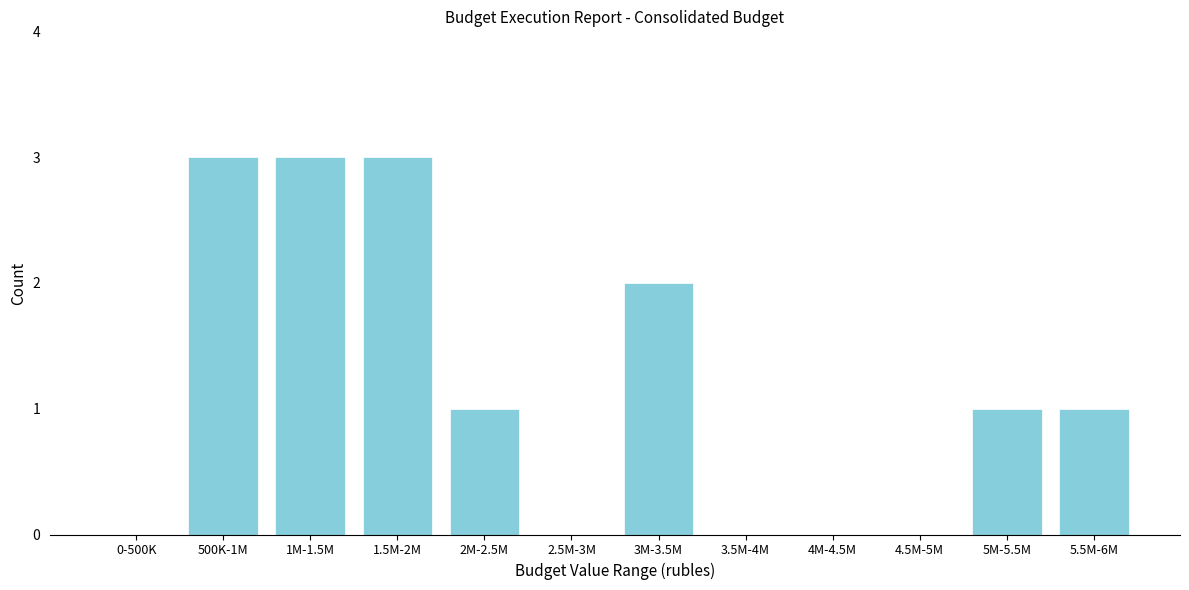

Reading left to right, what are all the values shown in this chart?

0-500K=0	500K-1M=3	1M-1.5M=3	1.5M-2M=3	2M-2.5M=1	2.5M-3M=0	3M-3.5M=2	3.5M-4M=0	4M-4.5M=0	4.5M-5M=0	5M-5.5M=1	5.5M-6M=1